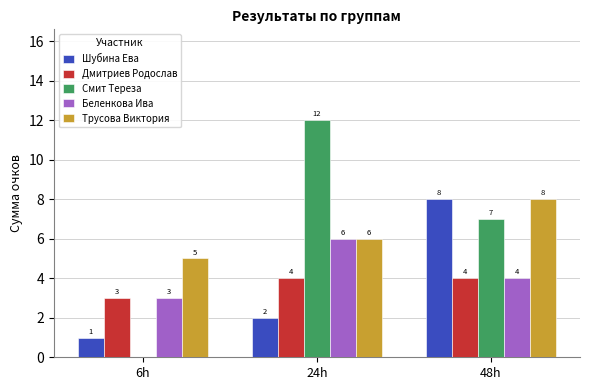

How many Трусова Виктория values are between 5 and 8?

3